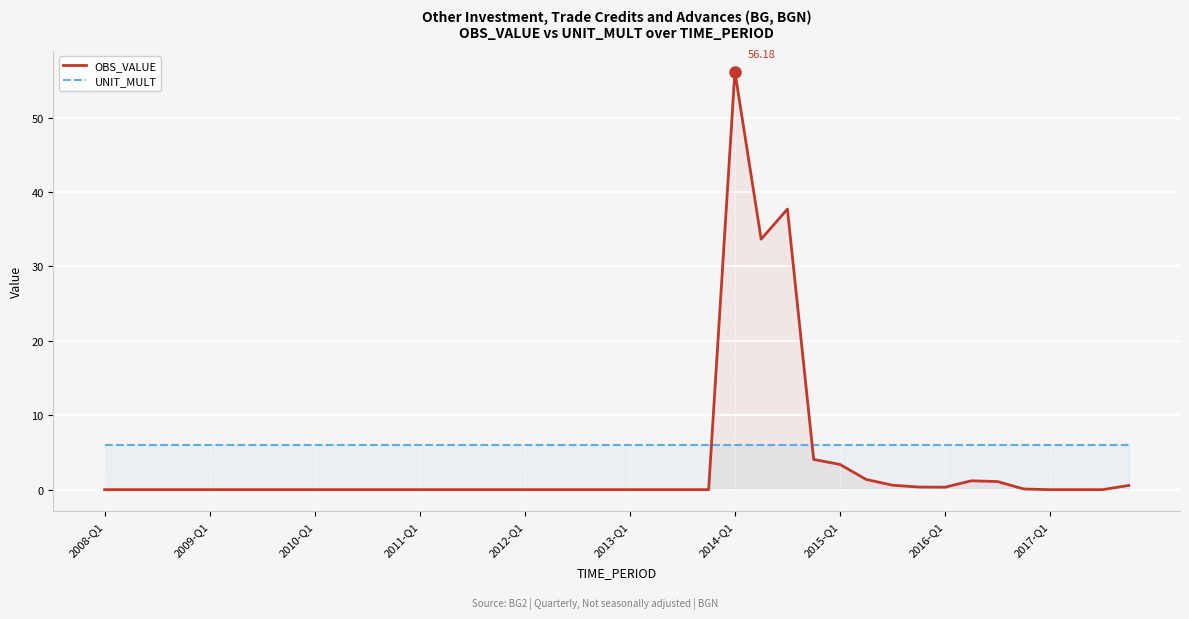

What is the sum of the UNIT_MULT values at 2012-Q1 and 2013-Q1?

12.0